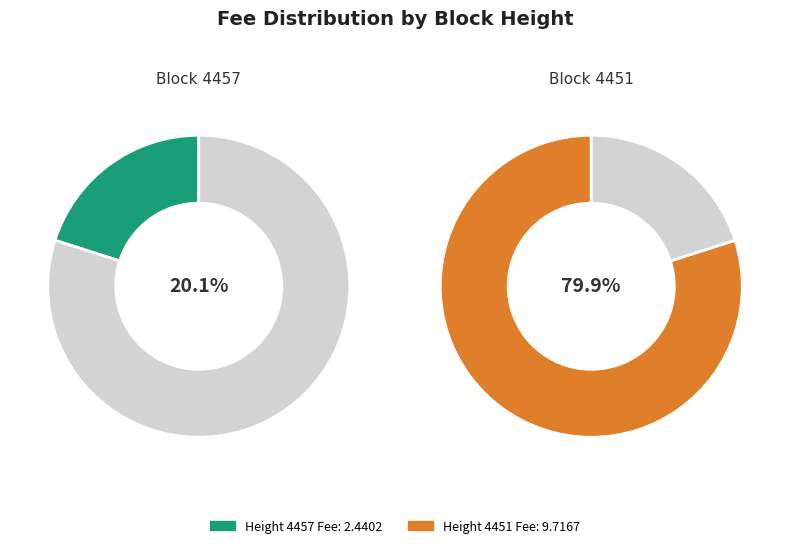

The 4451 slice represents 86% of the pie. True or false?

False